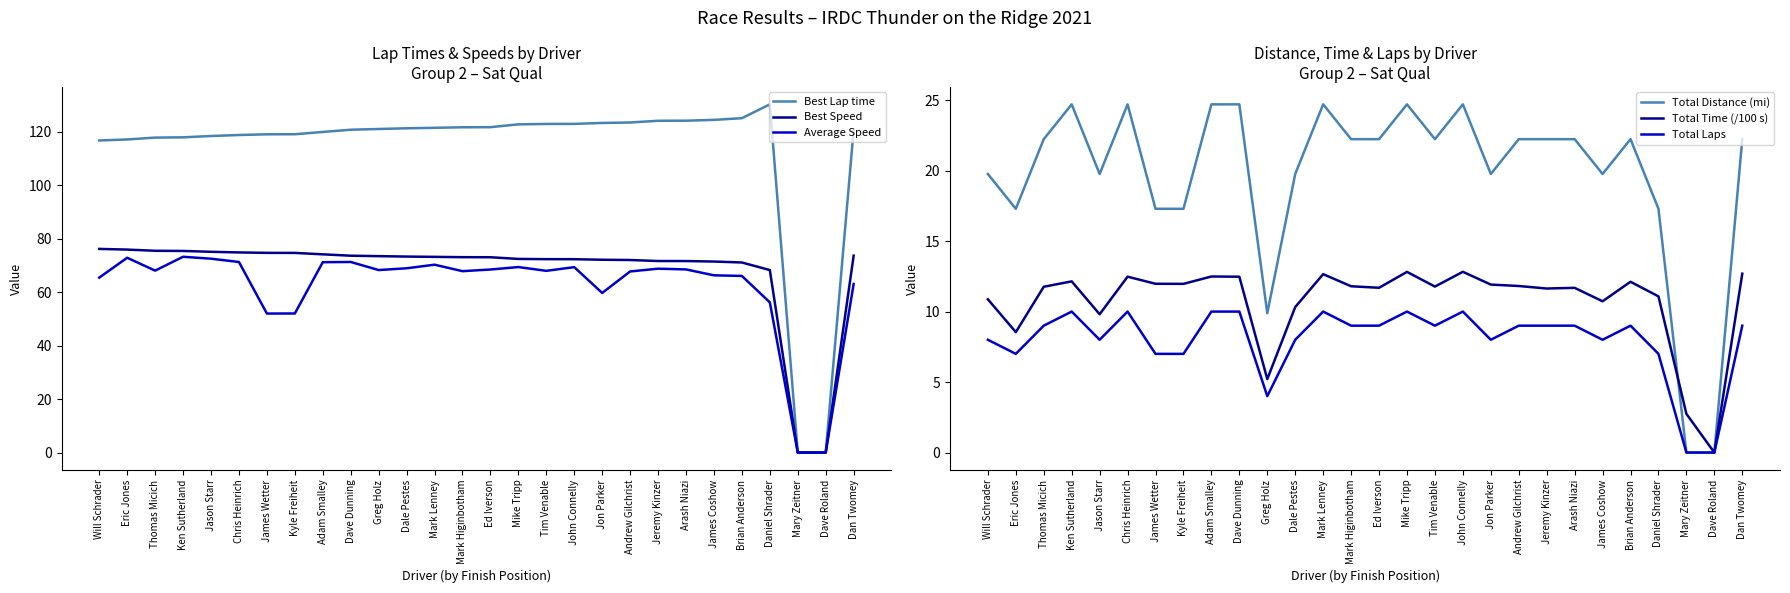

Reading left to right, what are all the values shown in this chart?

Best Lap time: Will Schrader=116.7	Eric Jones=117.1	Thomas Micich=117.8	Ken Sutherland=117.9	Jason Starr=118.4	Chris Heinrich=118.8	James Wetter=119.0	Kyle Freiheit=119.1	Adam Smalley=119.9	Dave Dunning=120.8	Greg Holz=121.0	Dale Pestes=121.3	Mark Lenney=121.5	Mark Higinbotham=121.7	Ed Iverson=121.7	Mike Tripp=122.8	Tim Venable=122.9	John Connelly=122.9	Jon Parker=123.3	Andrew Gilchrist=123.5	Jeremy Kinzer=124.1	Arash Niazi=124.1	James Coshow=124.4	Brian Anderson=125.1	Daniel Shrader=130.3	Mary Zeitner=0.0	Dave Roland=0.0	Dan Twomey=120.7
Best Speed: Will Schrader=76.2	Eric Jones=75.9	Thomas Micich=75.5	Ken Sutherland=75.4	Jason Starr=75.1	Chris Heinrich=74.9	James Wetter=74.7	Kyle Freiheit=74.7	Adam Smalley=74.1	Dave Dunning=73.6	Greg Holz=73.5	Dale Pestes=73.3	Mark Lenney=73.2	Mark Higinbotham=73.1	Ed Iverson=73.1	Mike Tripp=72.4	Tim Venable=72.3	John Connelly=72.3	Jon Parker=72.1	Andrew Gilchrist=72.0	Jeremy Kinzer=71.6	Arash Niazi=71.6	James Coshow=71.5	Brian Anderson=71.1	Daniel Shrader=68.3	Mary Zeitner=0.0	Dave Roland=0.0	Dan Twomey=73.7
Average Speed: Will Schrader=65.4	Eric Jones=72.9	Thomas Micich=68.1	Ken Sutherland=73.2	Jason Starr=72.5	Chris Heinrich=71.3	James Wetter=52.0	Kyle Freiheit=52.0	Adam Smalley=71.2	Dave Dunning=71.3	Greg Holz=68.3	Dale Pestes=68.9	Mark Lenney=70.3	Mark Higinbotham=67.8	Ed Iverson=68.5	Mike Tripp=69.4	Tim Venable=68.0	John Connelly=69.4	Jon Parker=59.7	Andrew Gilchrist=67.7	Jeremy Kinzer=68.8	Arash Niazi=68.5	James Coshow=66.3	Brian Anderson=66.1	Daniel Shrader=56.2	Mary Zeitner=0.0	Dave Roland=0.0	Dan Twomey=63.1
Total Distance (mi): Will Schrader=19.8	Eric Jones=17.3	Thomas Micich=22.2	Ken Sutherland=24.7	Jason Starr=19.8	Chris Heinrich=24.7	James Wetter=17.3	Kyle Freiheit=17.3	Adam Smalley=24.7	Dave Dunning=24.7	Greg Holz=9.9	Dale Pestes=19.8	Mark Lenney=24.7	Mark Higinbotham=22.2	Ed Iverson=22.2	Mike Tripp=24.7	Tim Venable=22.2	John Connelly=24.7	Jon Parker=19.8	Andrew Gilchrist=22.2	Jeremy Kinzer=22.2	Arash Niazi=22.2	James Coshow=19.8	Brian Anderson=22.2	Daniel Shrader=17.3	Mary Zeitner=0.0	Dave Roland=0.0	Dan Twomey=22.2
Total Time (/100 s): Will Schrader=10.9	Eric Jones=8.5	Thomas Micich=11.8	Ken Sutherland=12.1	Jason Starr=9.8	Chris Heinrich=12.5	James Wetter=12.0	Kyle Freiheit=12.0	Adam Smalley=12.5	Dave Dunning=12.5	Greg Holz=5.2	Dale Pestes=10.3	Mark Lenney=12.7	Mark Higinbotham=11.8	Ed Iverson=11.7	Mike Tripp=12.8	Tim Venable=11.8	John Connelly=12.8	Jon Parker=11.9	Andrew Gilchrist=11.8	Jeremy Kinzer=11.6	Arash Niazi=11.7	James Coshow=10.7	Brian Anderson=12.1	Daniel Shrader=11.1	Mary Zeitner=2.7	Dave Roland=0.0	Dan Twomey=12.7
Total Laps: Will Schrader=8.0	Eric Jones=7.0	Thomas Micich=9.0	Ken Sutherland=10.0	Jason Starr=8.0	Chris Heinrich=10.0	James Wetter=7.0	Kyle Freiheit=7.0	Adam Smalley=10.0	Dave Dunning=10.0	Greg Holz=4.0	Dale Pestes=8.0	Mark Lenney=10.0	Mark Higinbotham=9.0	Ed Iverson=9.0	Mike Tripp=10.0	Tim Venable=9.0	John Connelly=10.0	Jon Parker=8.0	Andrew Gilchrist=9.0	Jeremy Kinzer=9.0	Arash Niazi=9.0	James Coshow=8.0	Brian Anderson=9.0	Daniel Shrader=7.0	Mary Zeitner=0.0	Dave Roland=0.0	Dan Twomey=9.0